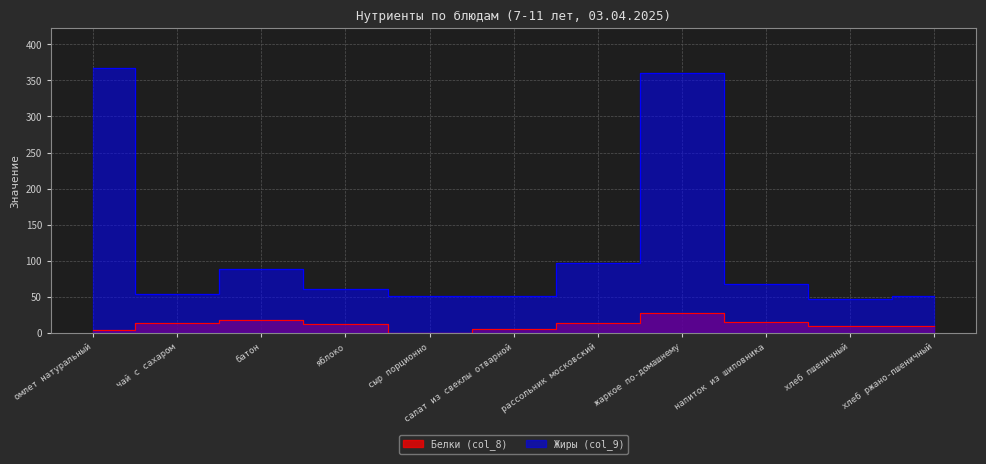

The Жиры (col_9) series shows 61.1 at яблоко. True or false?

True